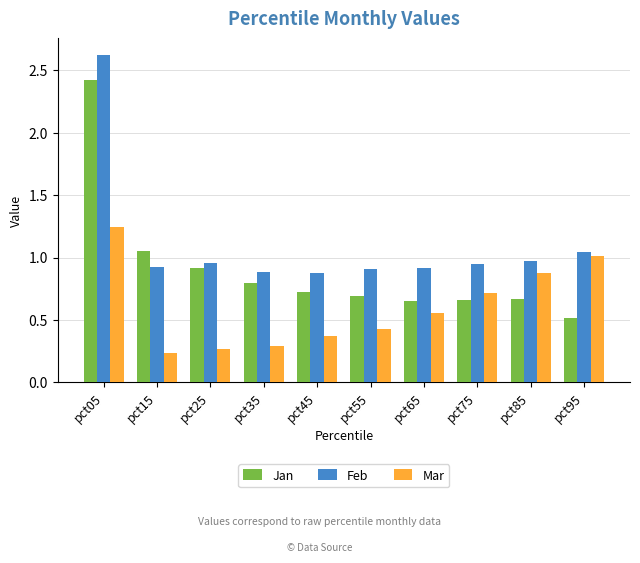

What is the difference between the maximum and second lowest values in the Feb series?

1.7